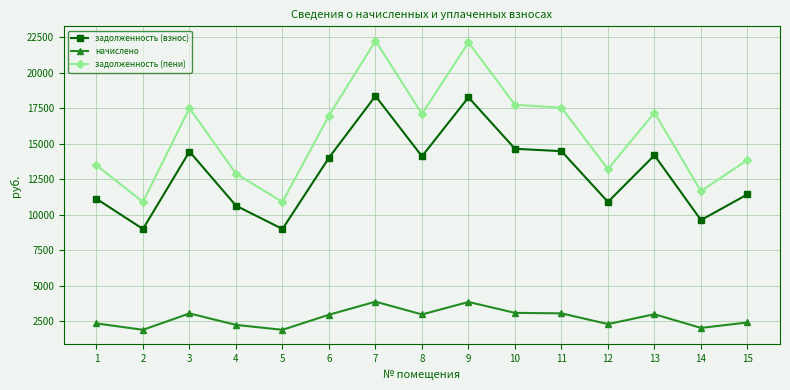

What is the maximum value for задолженность (пени)?

22238.7